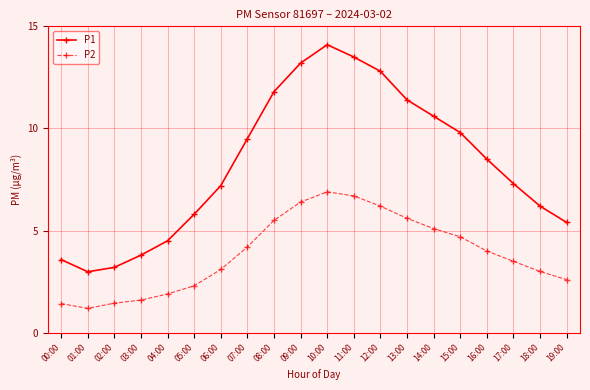

At how many categories does at least one series exceed 13?

3